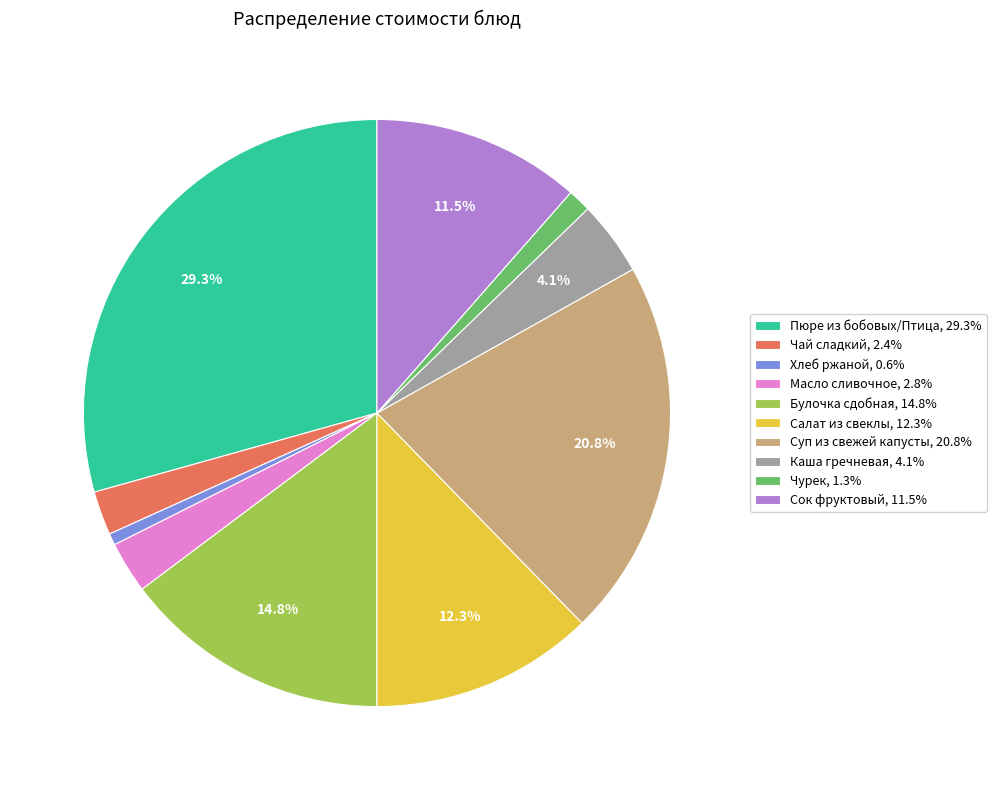

What percentage is the Масло сливочное slice, to the nearest percent?

3%